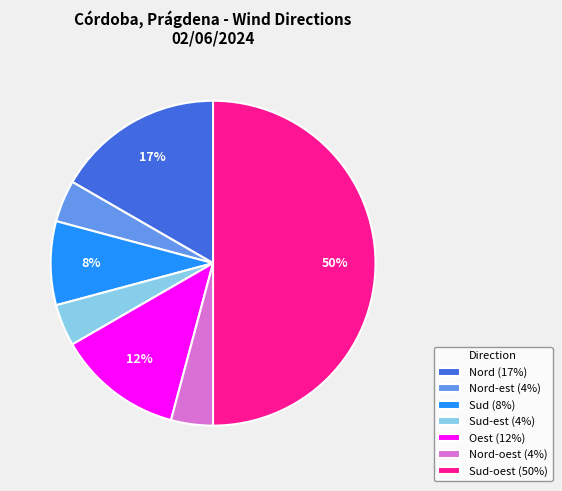

Do Sud-est (4%) and Nord-est (4%) together represent more than half of the pie?

No